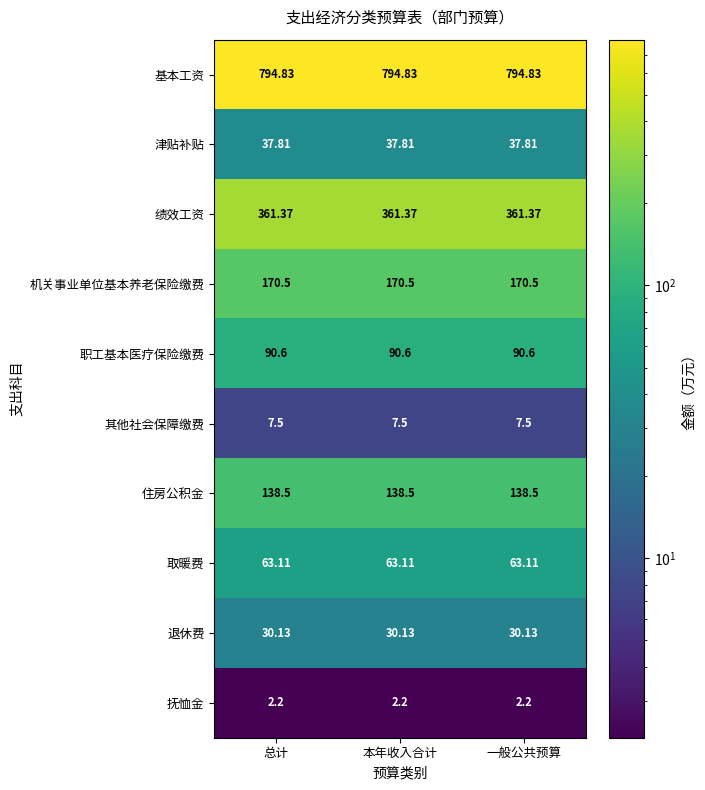

Is the value of 其他社会保障缴费 at 总计 greater than the value of 取暖费 at 总计?

No